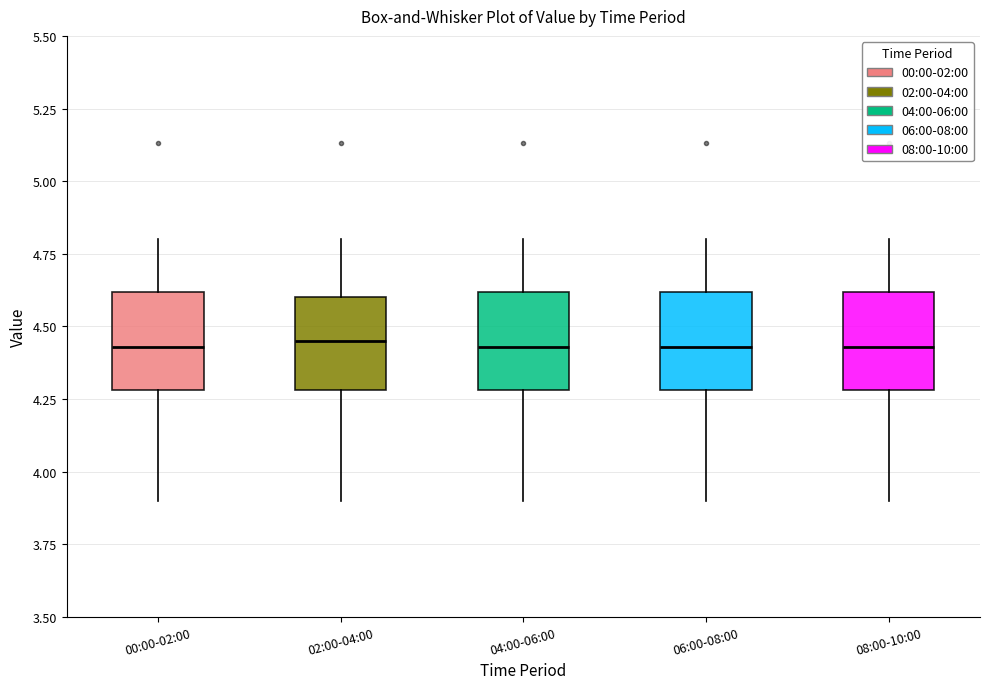

Reading left to right, read every box against the y-axis: the position of its median line, the range the box covers, and the ends of its whiskers. The values are not printed on the chart, so give them approximately, as read against the axis.

00:00-02:00: median 4.45, box 4.30 to 4.60, whiskers 3.90 to 4.80
02:00-04:00: median 4.45, box 4.30 to 4.60, whiskers 3.90 to 4.80
04:00-06:00: median 4.45, box 4.30 to 4.60, whiskers 3.90 to 4.80
06:00-08:00: median 4.45, box 4.30 to 4.60, whiskers 3.90 to 4.80
08:00-10:00: median 4.45, box 4.30 to 4.60, whiskers 3.90 to 4.80